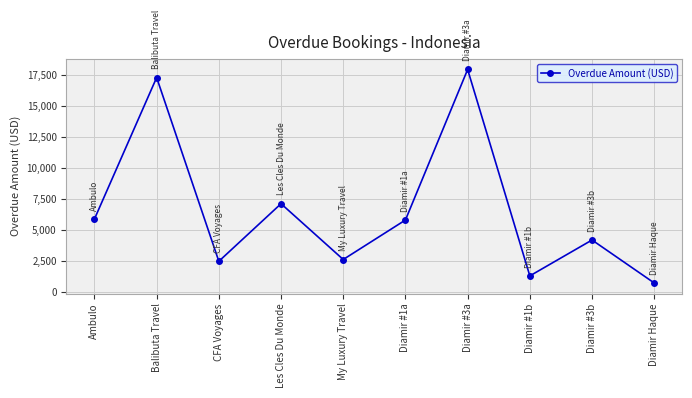

Which has a higher value, My Luxury Travel or Diamir #1a?

Diamir #1a